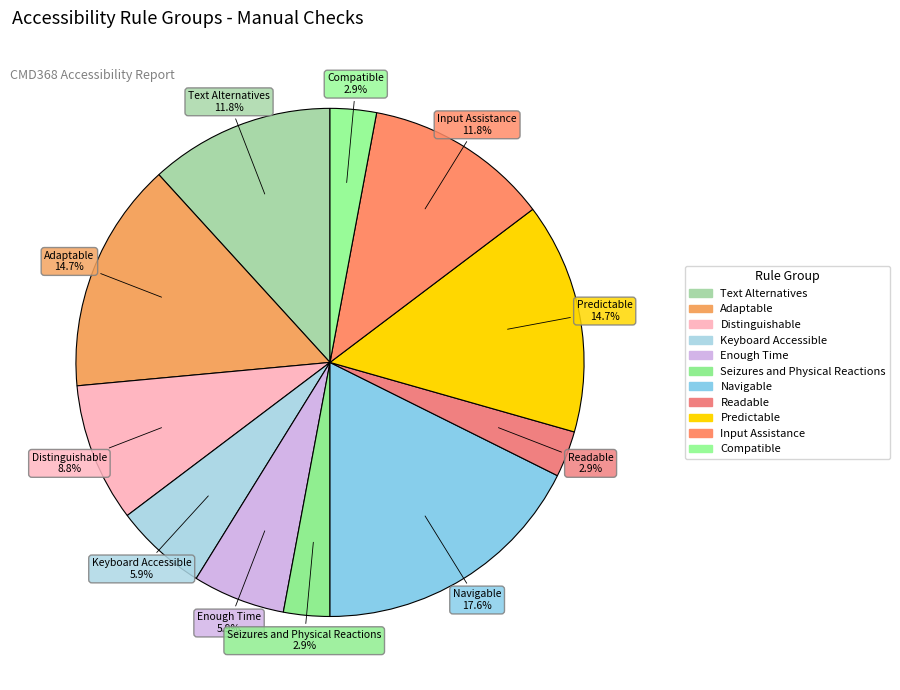

Rank the categories by value from lowest to highest.

Seizures and Physical Reactions, Readable, Compatible, Keyboard Accessible, Enough Time, Distinguishable, Text Alternatives, Input Assistance, Adaptable, Predictable, Navigable